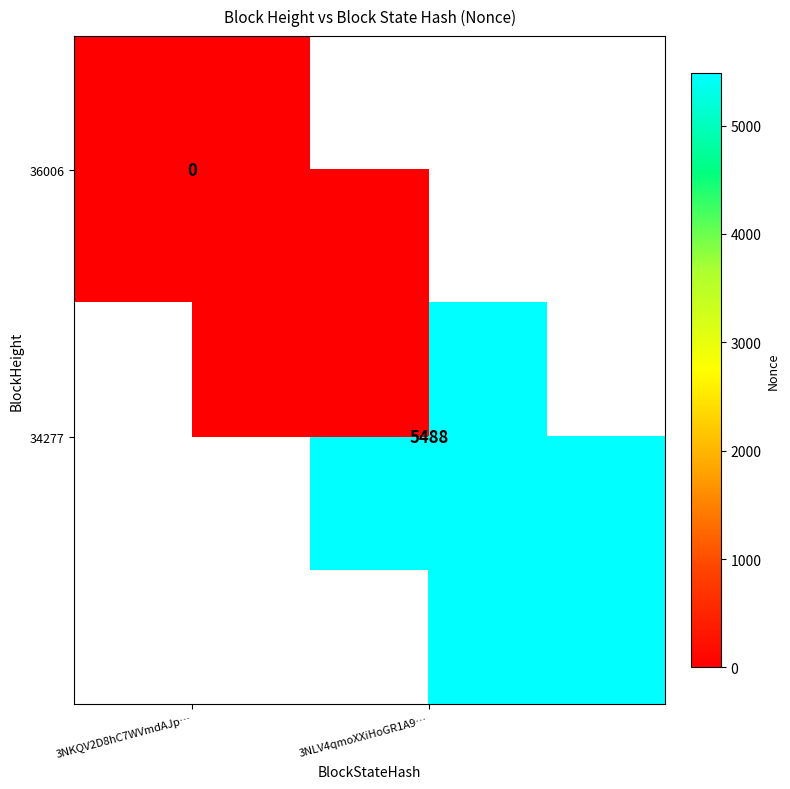

Rank the series by their average value, from lowest to highest.

36006, 34277